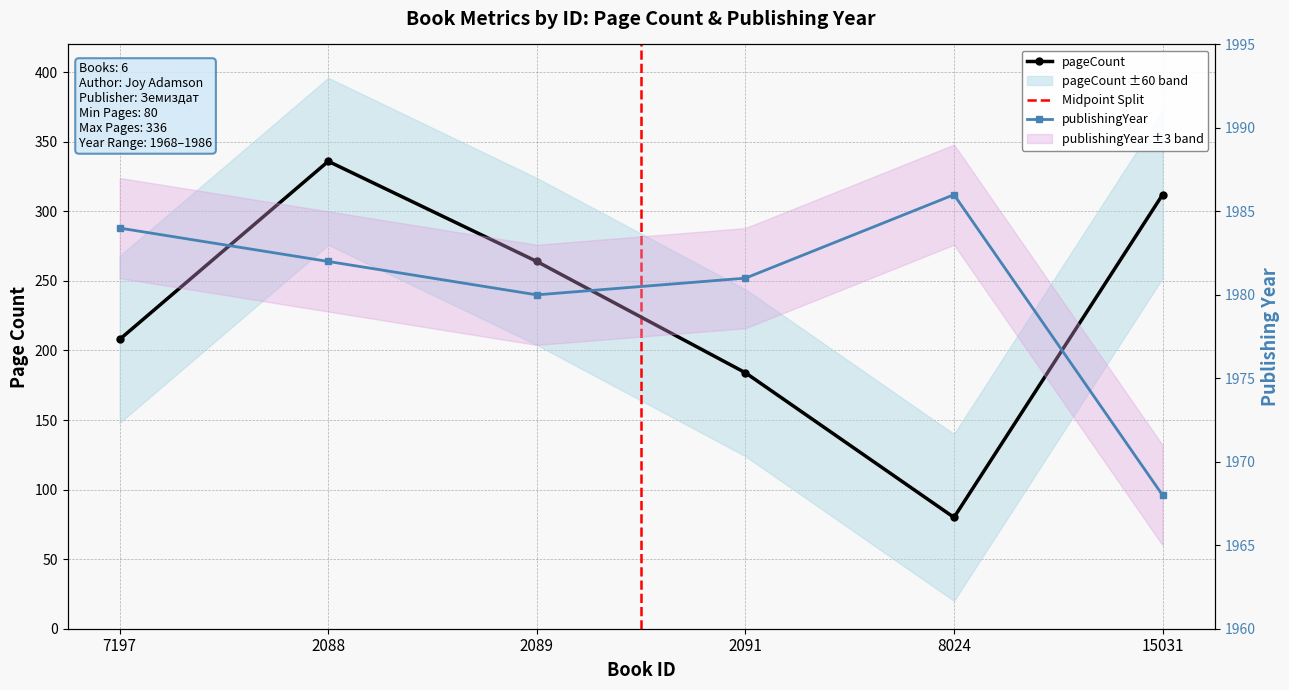

List the labels in order of pageCount value, smallest first.

8024, 2091, 7197, 2089, 15031, 2088